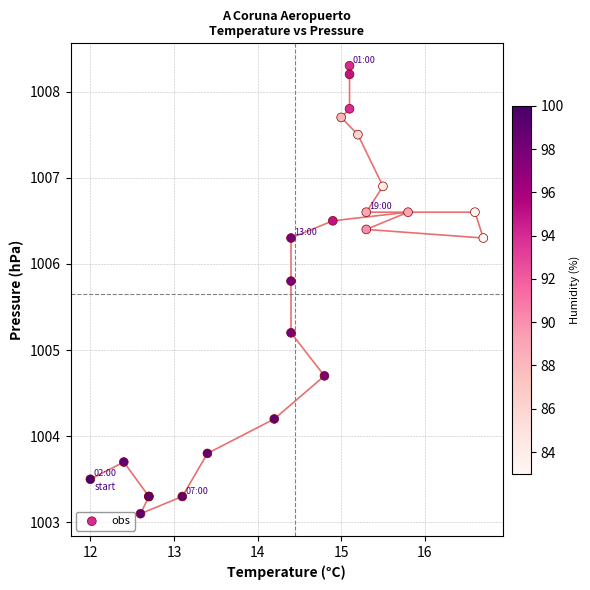

What Y value in the scatter plot is closest to 1005?

1005.2